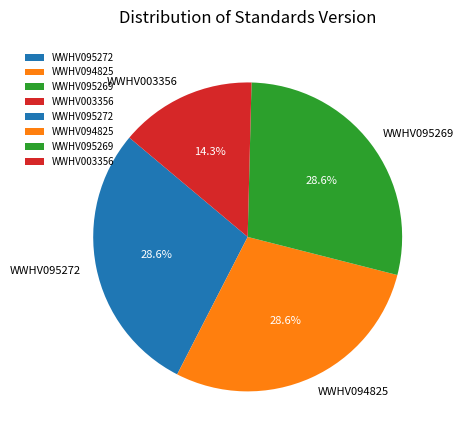

Which category has the smallest portion of the pie?

WWHV003356